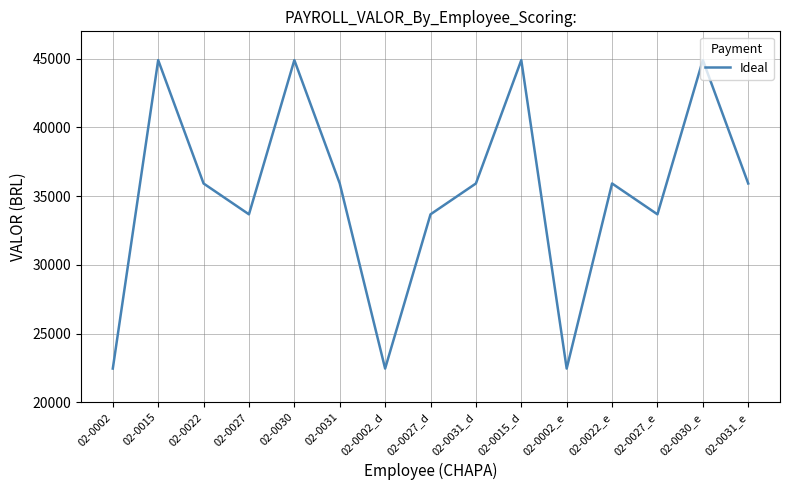

What is the greatest value displayed?

44905.0